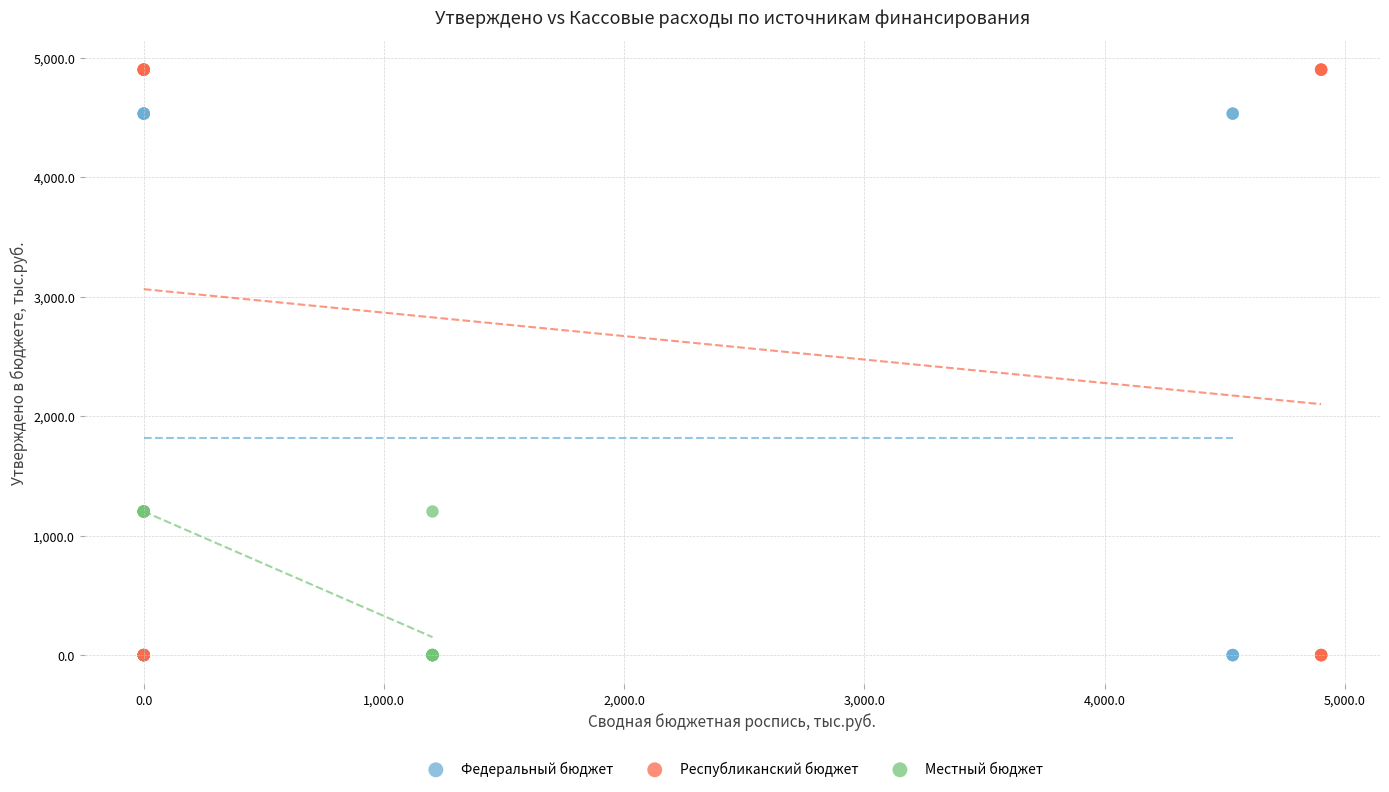

Which series has the largest Y range (max minus min)?

Республиканский бюджет